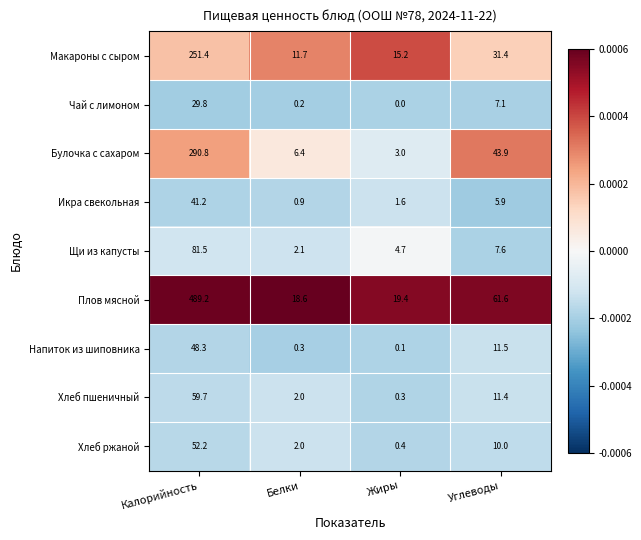

What is the greatest value displayed?

489.2